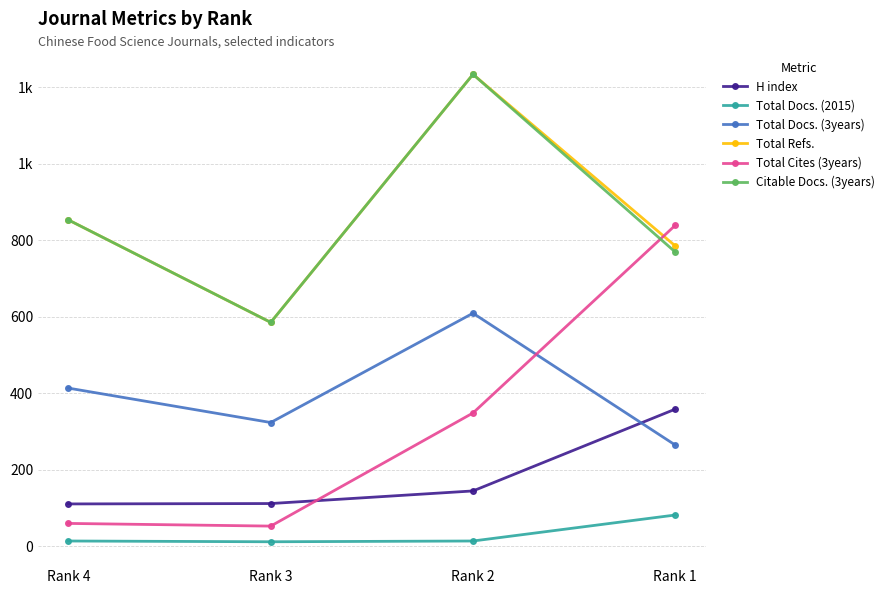

Does the chart have visible grid lines?

Yes